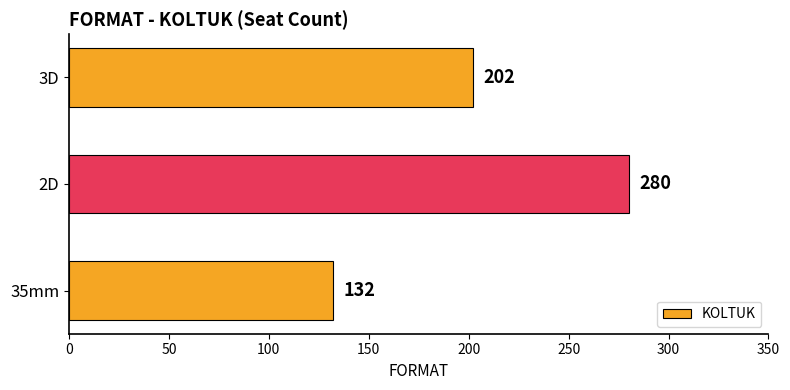

Count the values in the range 132 to 280.

3